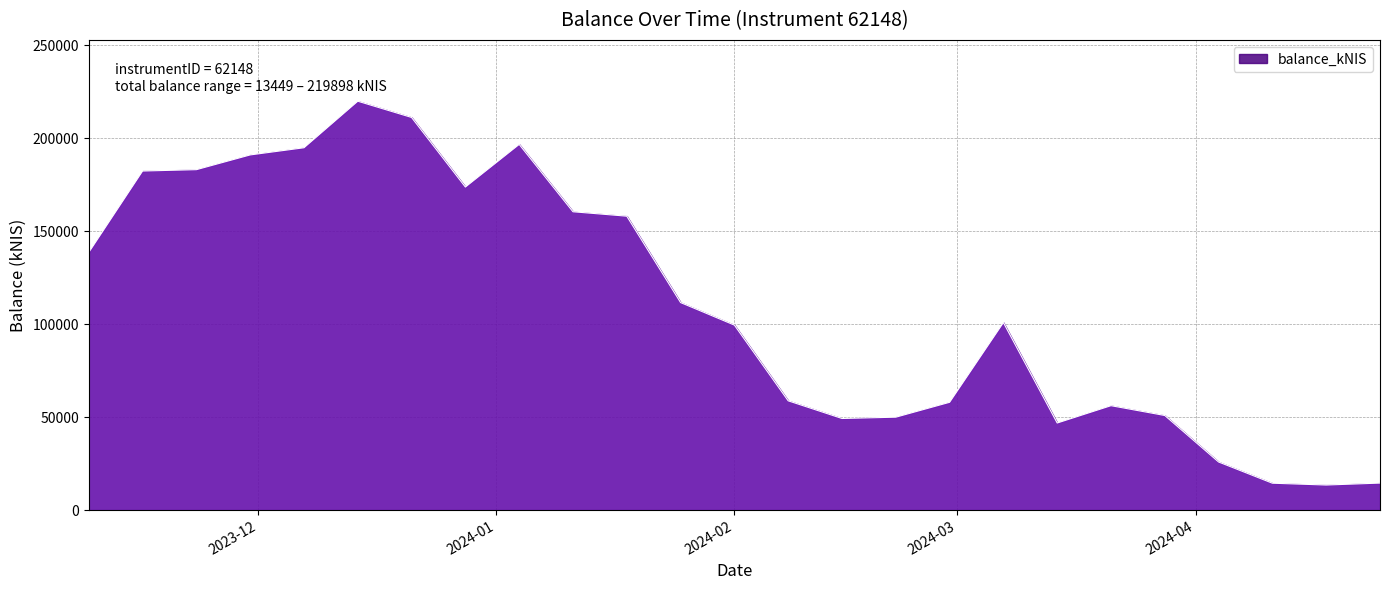

What is the difference between the maximum and minimum values?

206448.2